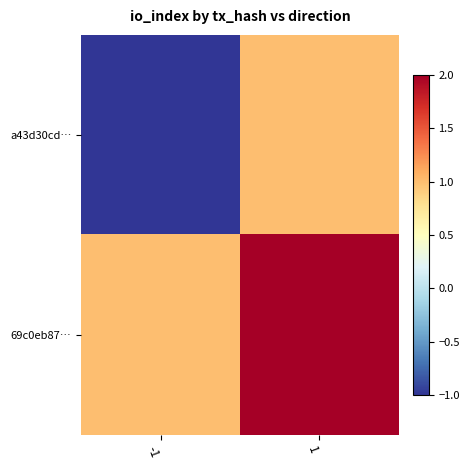

Reading right to left, what are all the values shown in this chart?

a43d30cd…: 1=1	-1=-1
69c0eb87…: 1=2	-1=1